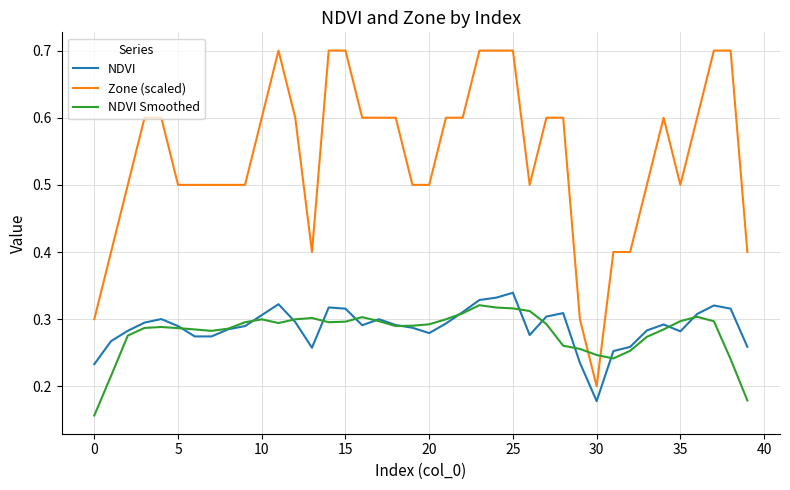

Which series has the largest range (max minus min)?

Zone (scaled)